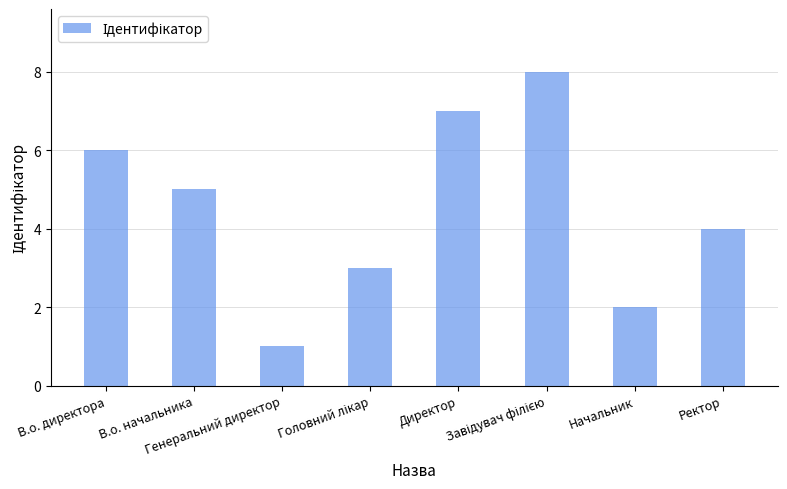

The chart shows a value of 5 at В.о. начальника. True or false?

True